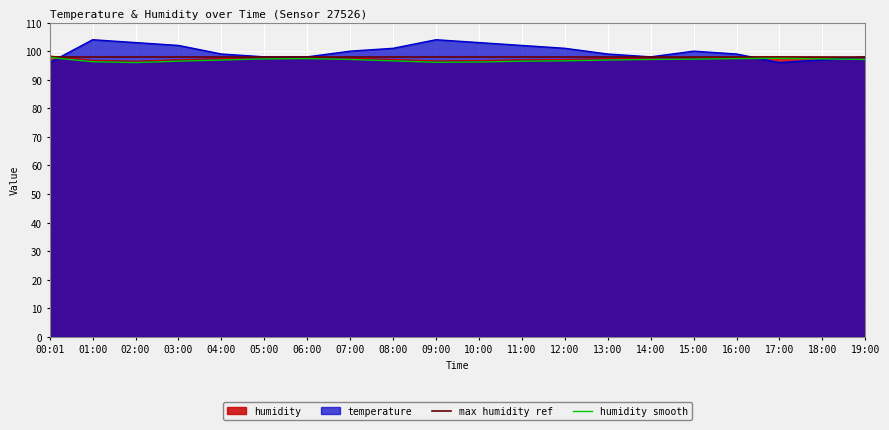

True or false: humidity smooth has a value of 27.1 at 12:00.

False